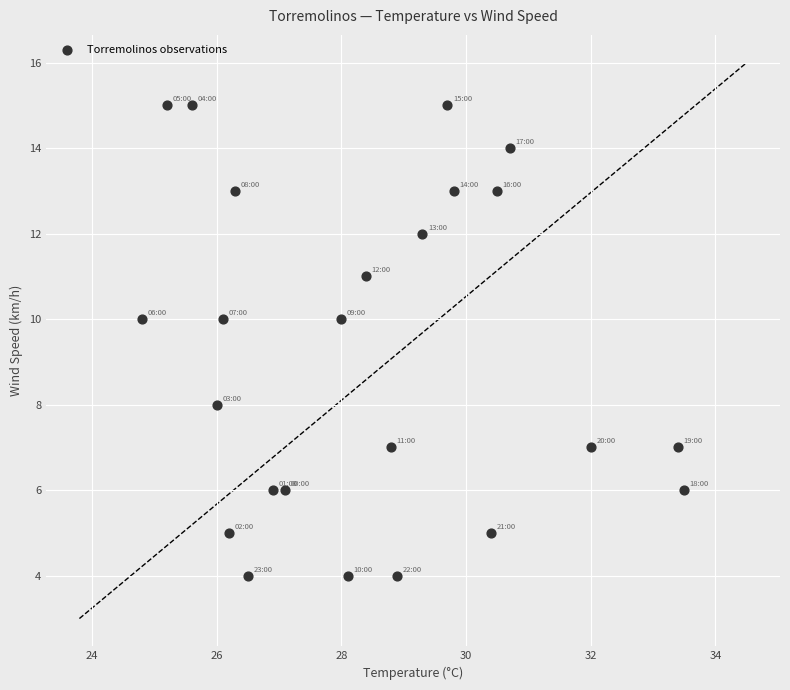

What is the range of Y values (max minus min)?

11